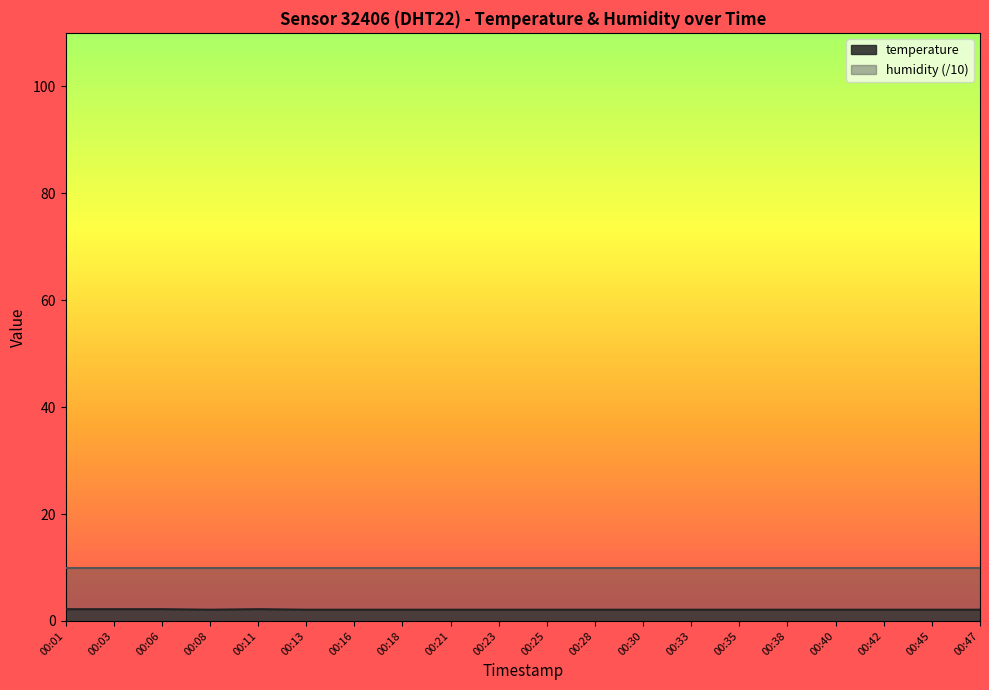

Where is the first local maximum?

00:11